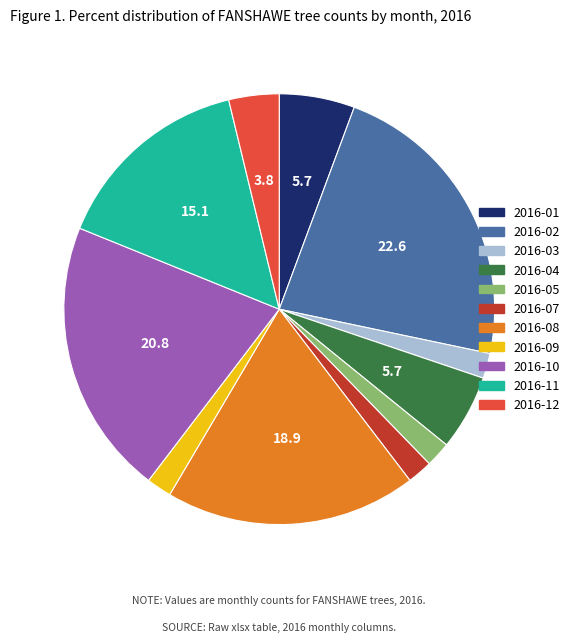

How many segments does this pie chart have?

11